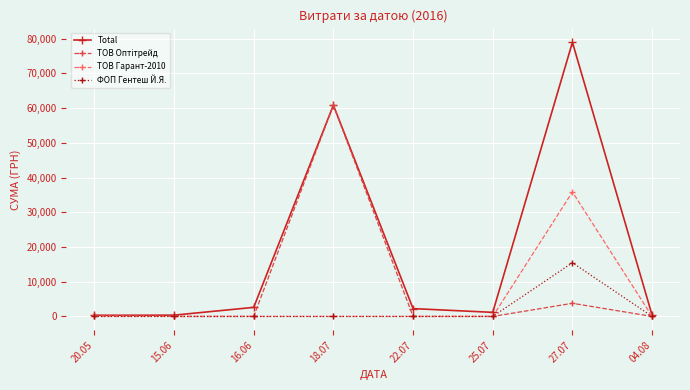

At which category is the sum across all series the highest?

27.07